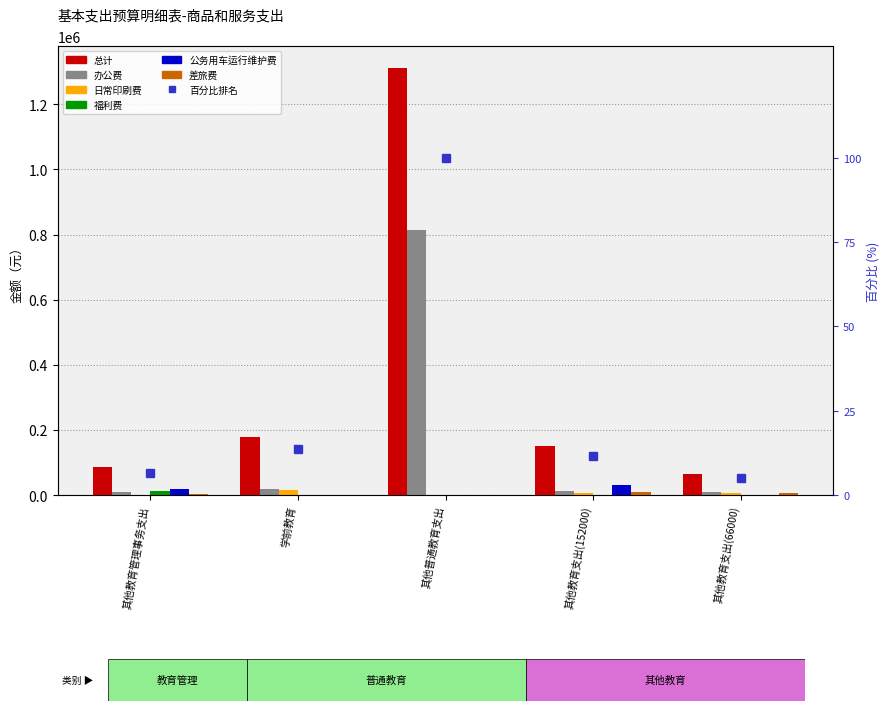

Reading right to left, extract all data points from this chart.

总计: 66000	152000	1312680	179000	86000
办公费: 9000	12000	814320	18000	9000
日常印刷费: 7200	6500	0	15300	0
福利费: 0	0	0	0	13000
公务用车运行维护费: 0	30000	0	0	18000
差旅费: 7100	10500	0	0	2700